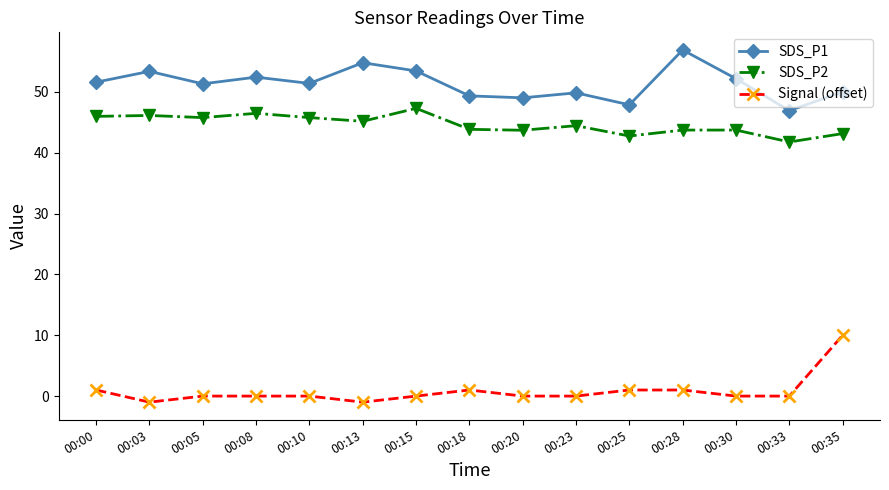

How many lines are shown in the chart?

3